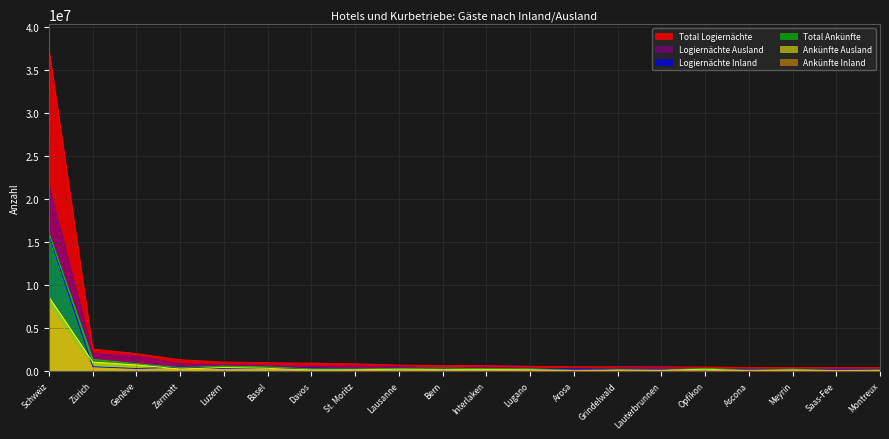

At which label is Total Ankünfte closest to 8052602?

Zürich